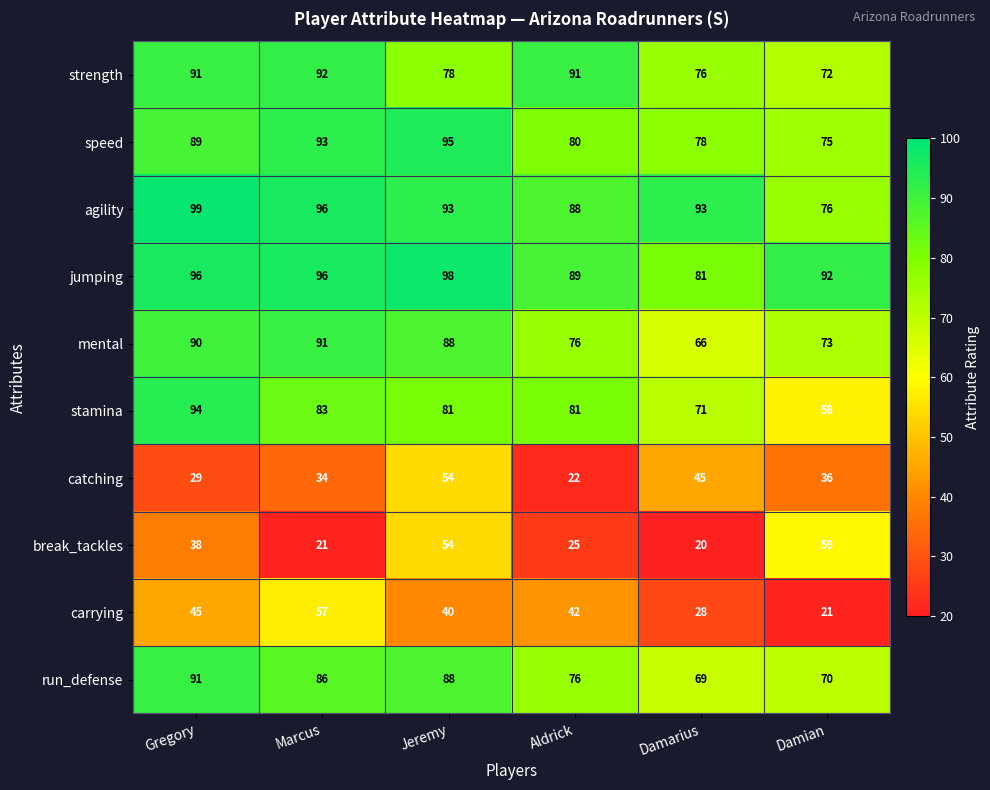

At how many categories does at least one series exceed 66?

6